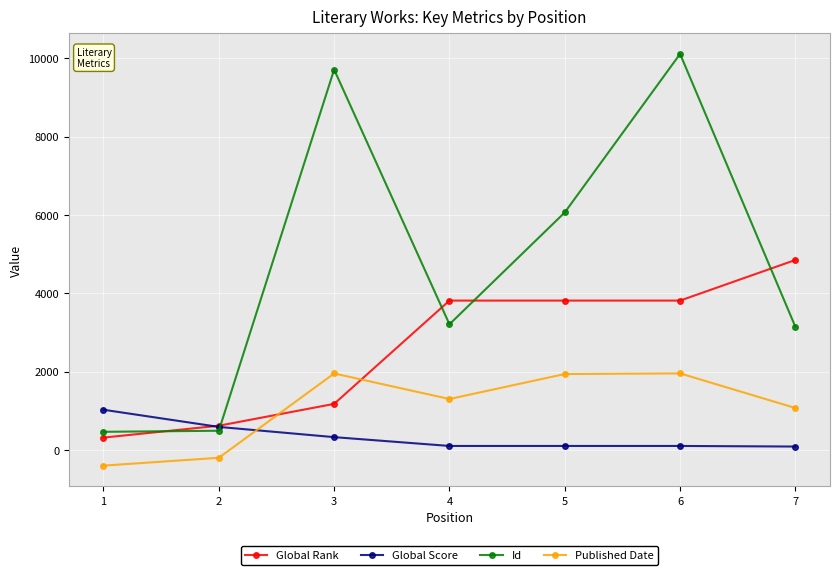

Where is the first local maximum for Published Date?

3